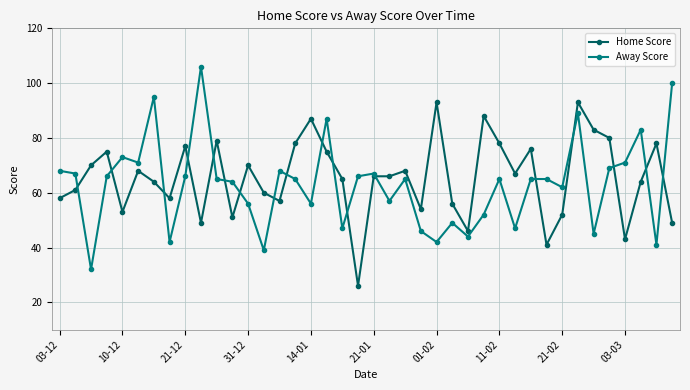

What is the minimum value shown in the chart?

26